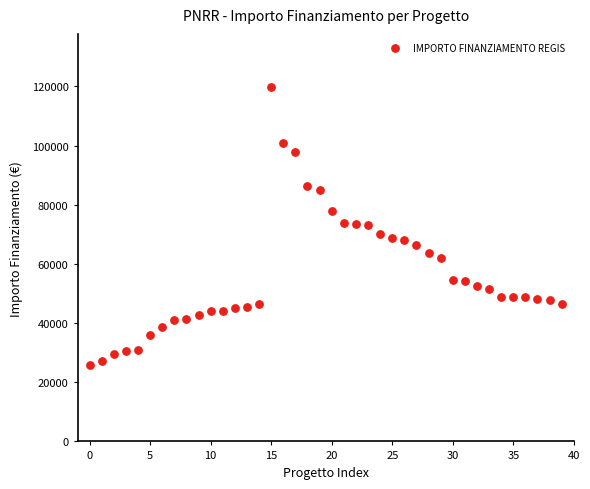

What is the range of Y values (max minus min)?

93941.0